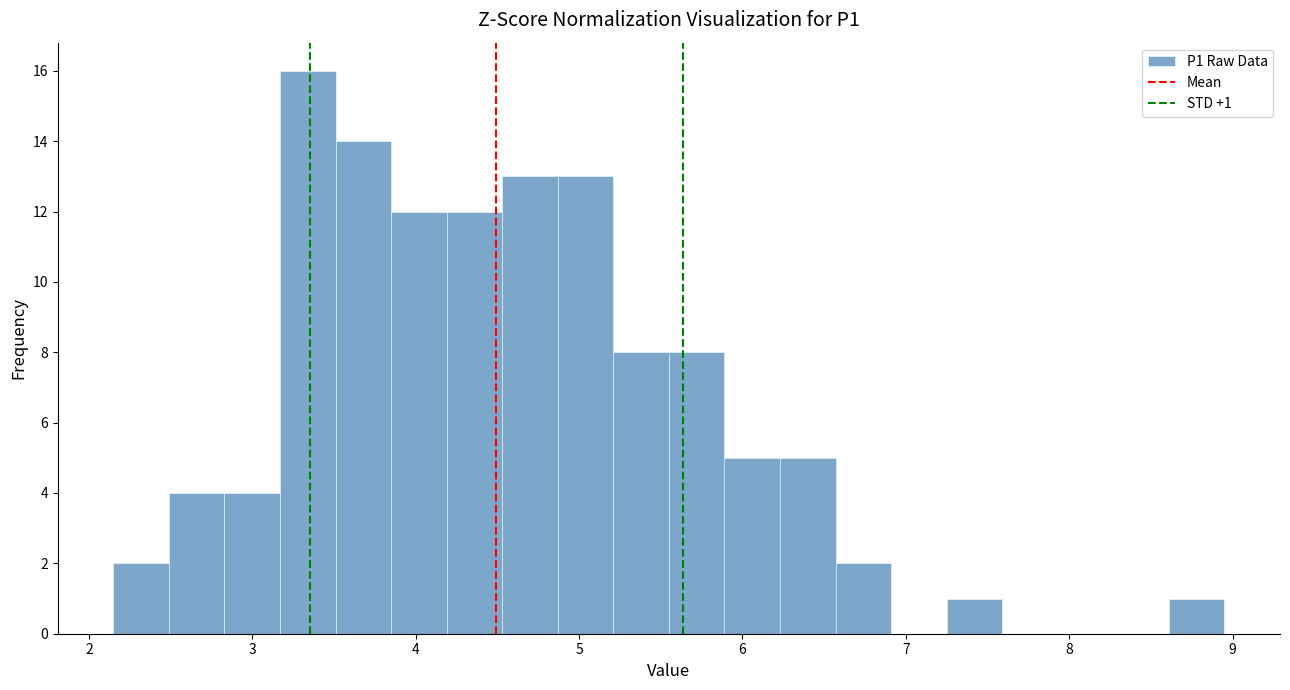

Read against the x-axis, roughly where is the centre of the tallest bar?

3.3